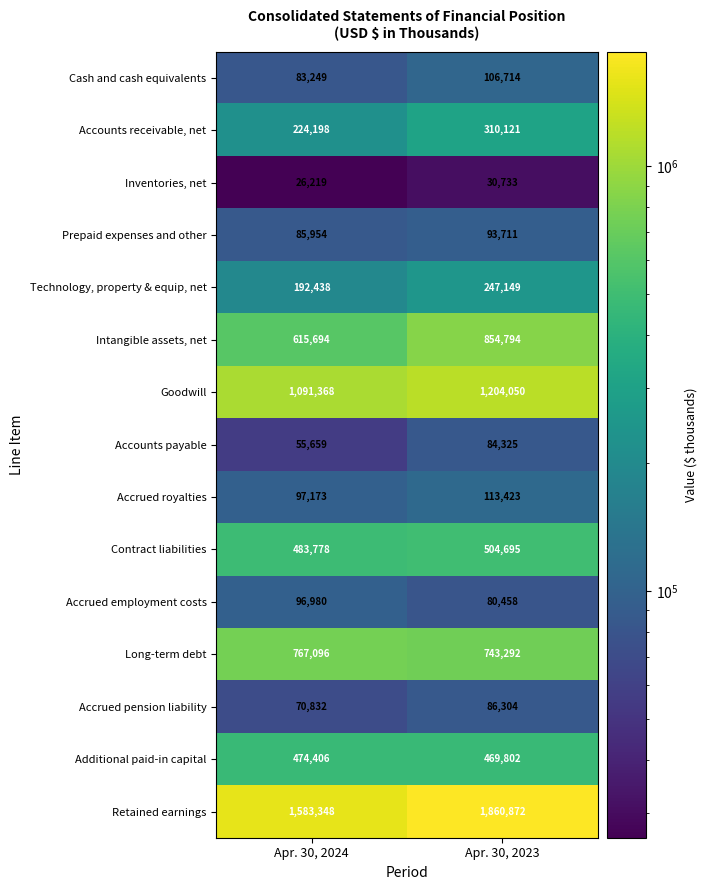

What is the total value across all series at Apr. 30, 2023?

6790443